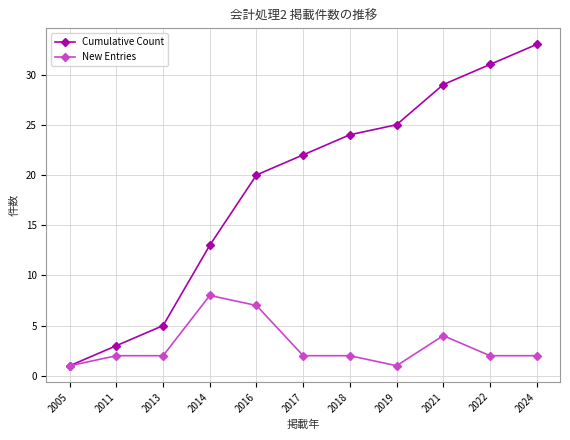

At which category is the sum across all series the highest?

2024